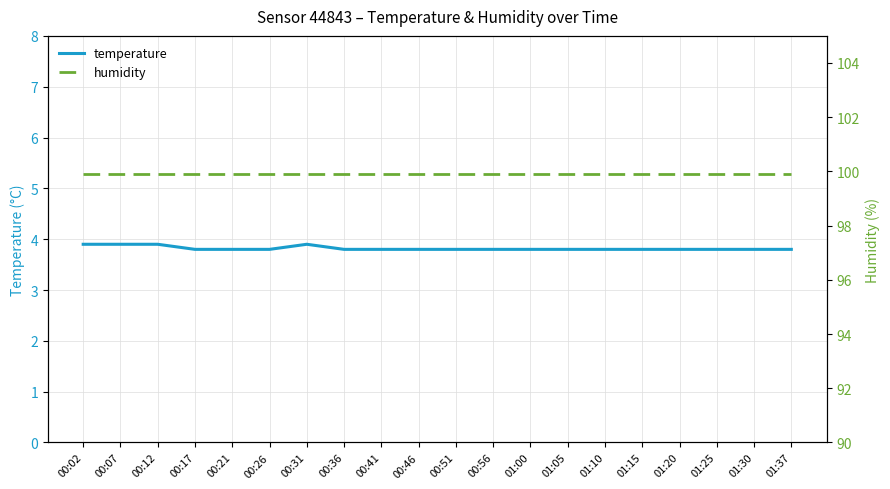

Which series has the largest total across all categories?

humidity